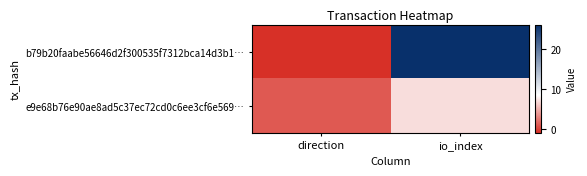

What is the difference between the highest and lowest values at direction?

2